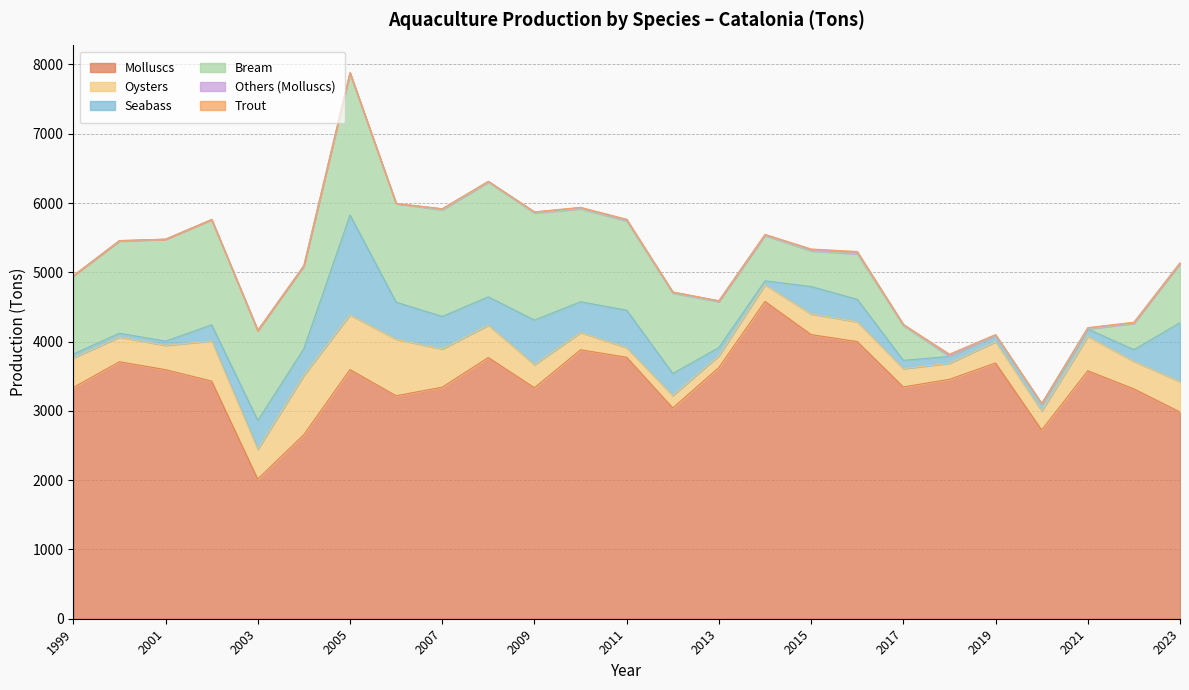

The value of Molluscs at 2021 is 5158. True or false?

False